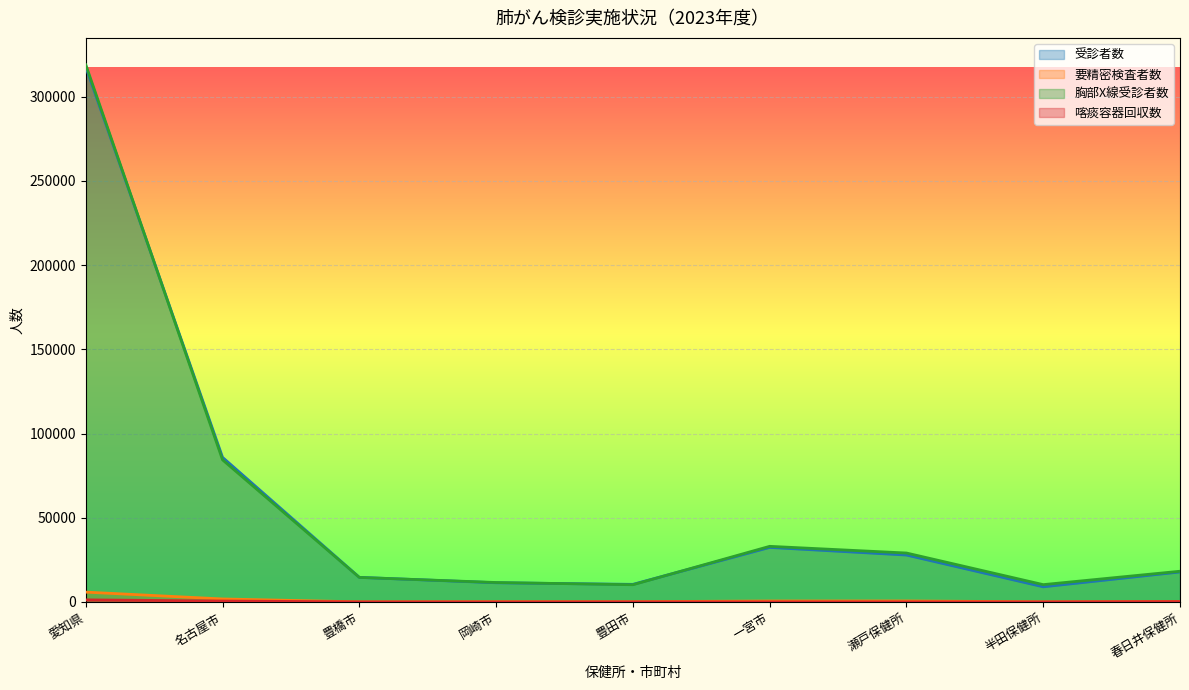

At how many categories does at least one series exceed 128255?

1